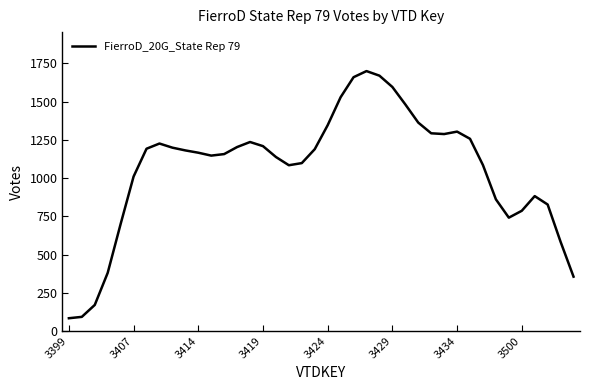

What is the smallest value displayed?

83